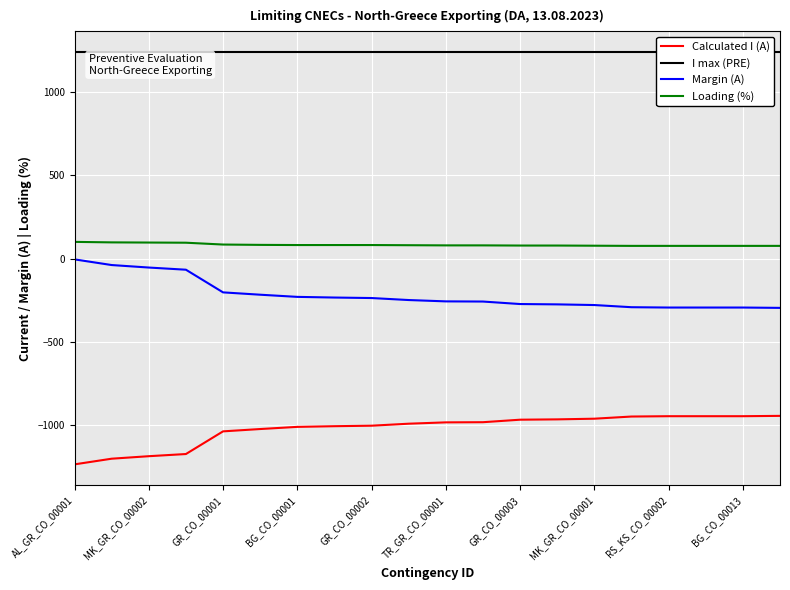

What is the lowest value of the Loading (%) series?

76